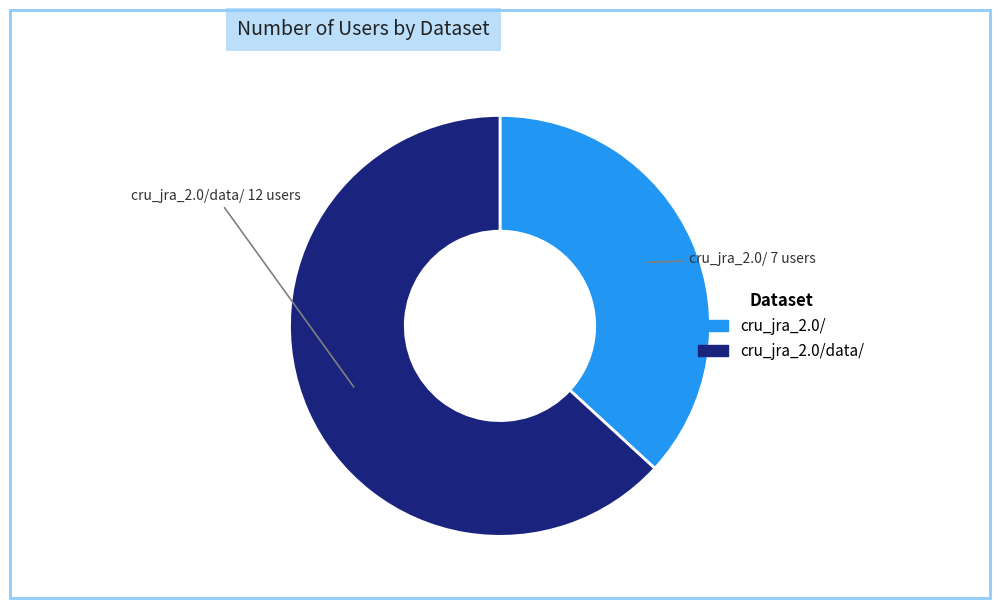

Is there any slice that represents more than half of the pie?

Yes